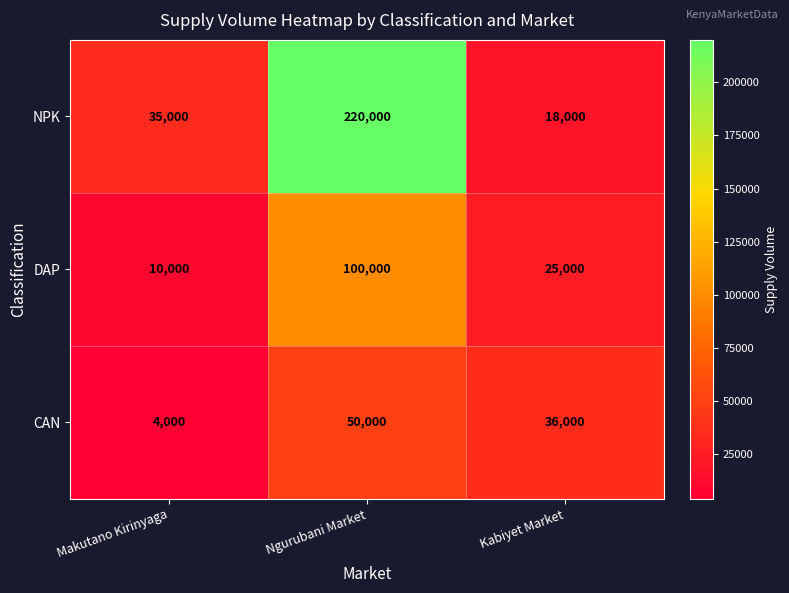

List the series in order of their overall mean, lowest first.

CAN, DAP, NPK